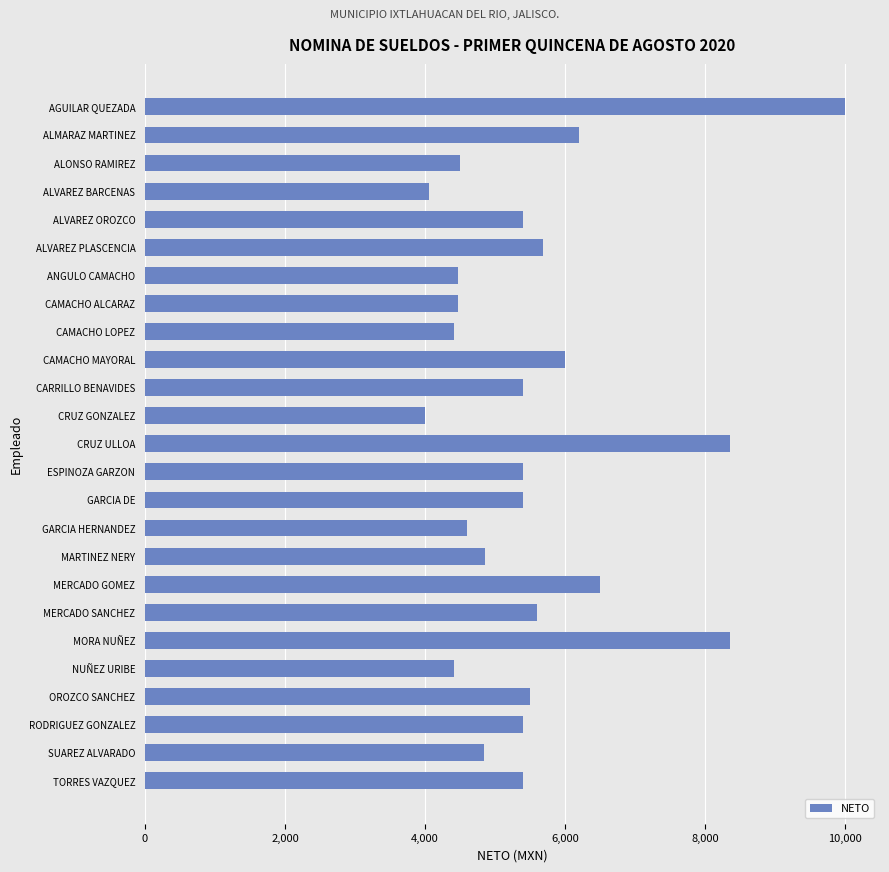

Approximately how many times larger is the value at OROZCO SANCHEZ compared to CRUZ GONZALEZ?

1.4